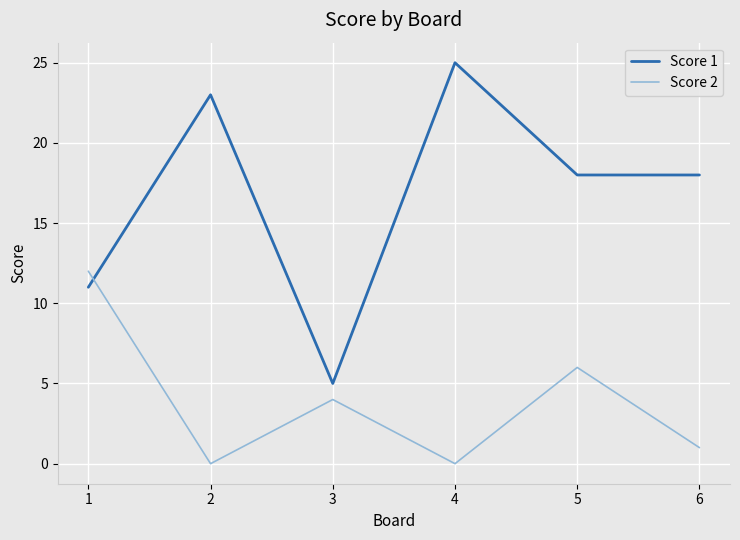

The Score 2 series shows 6 at 1. True or false?

False